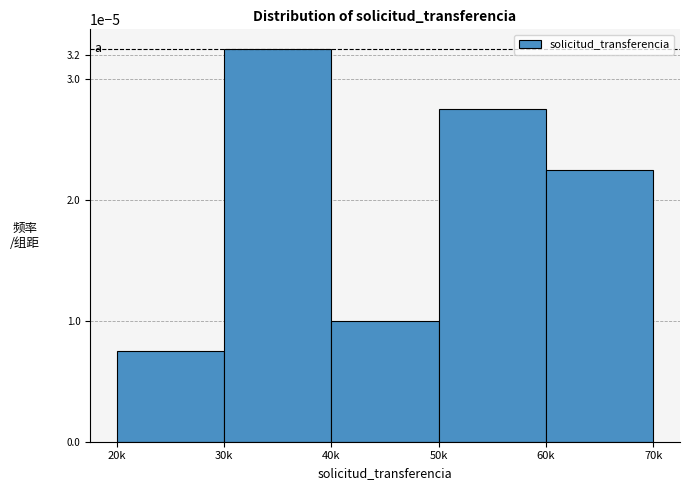

Rank the categories by value from highest to lowest.

30k, 50k, 60k, 40k, 20k